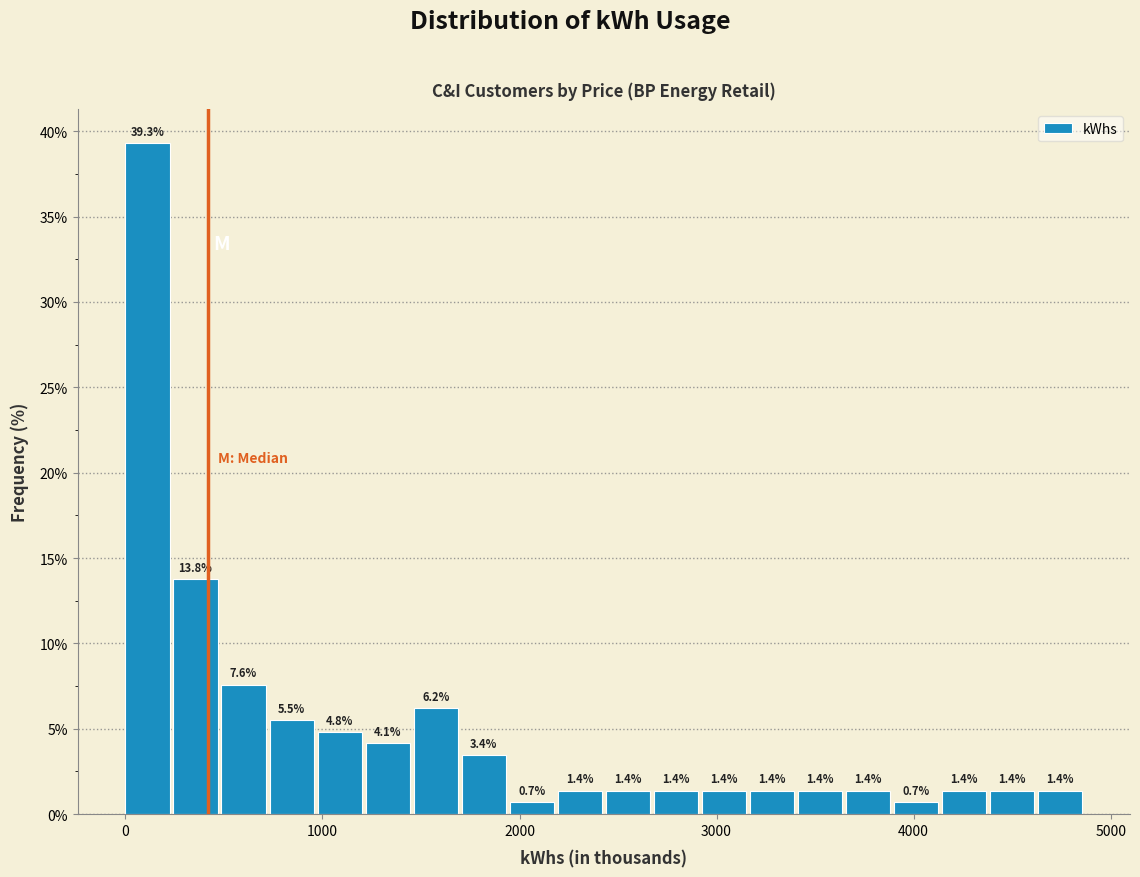

Around what value on the x-axis is the tallest bar? Give the approximate position of its centre, as read against the axis.

100